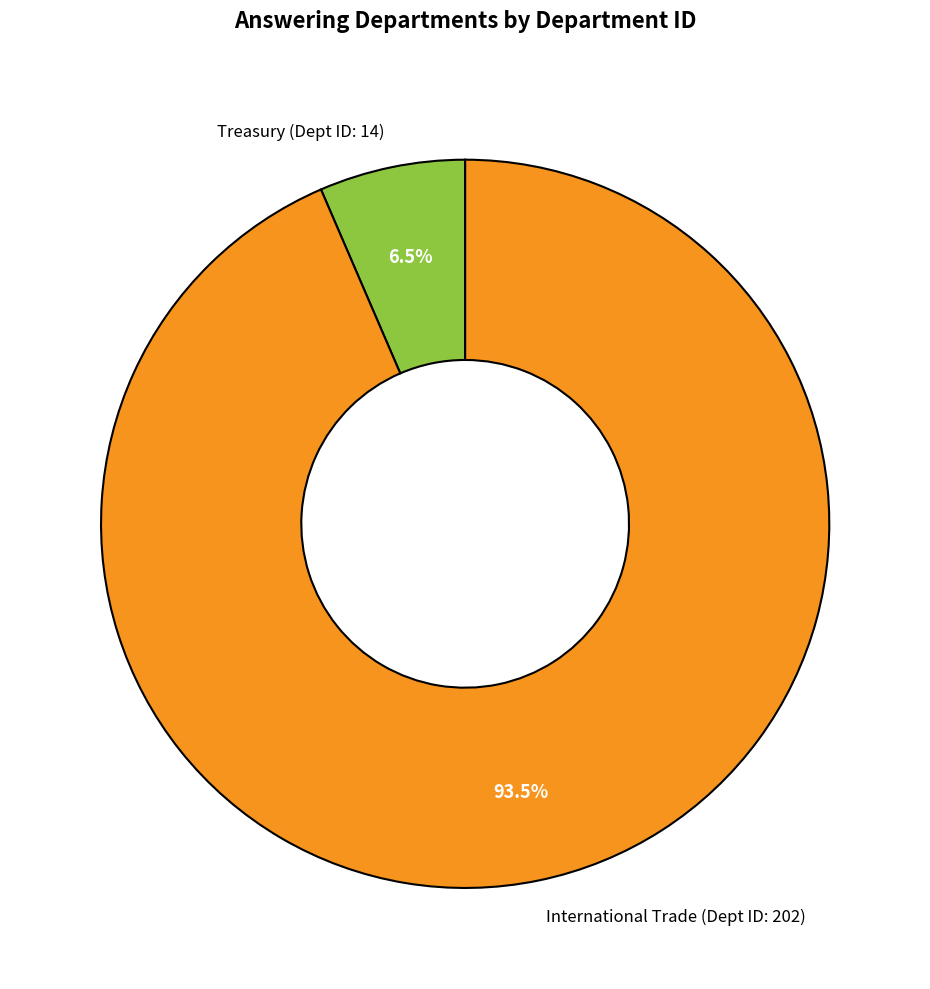

Does any single category account for the majority?

Yes